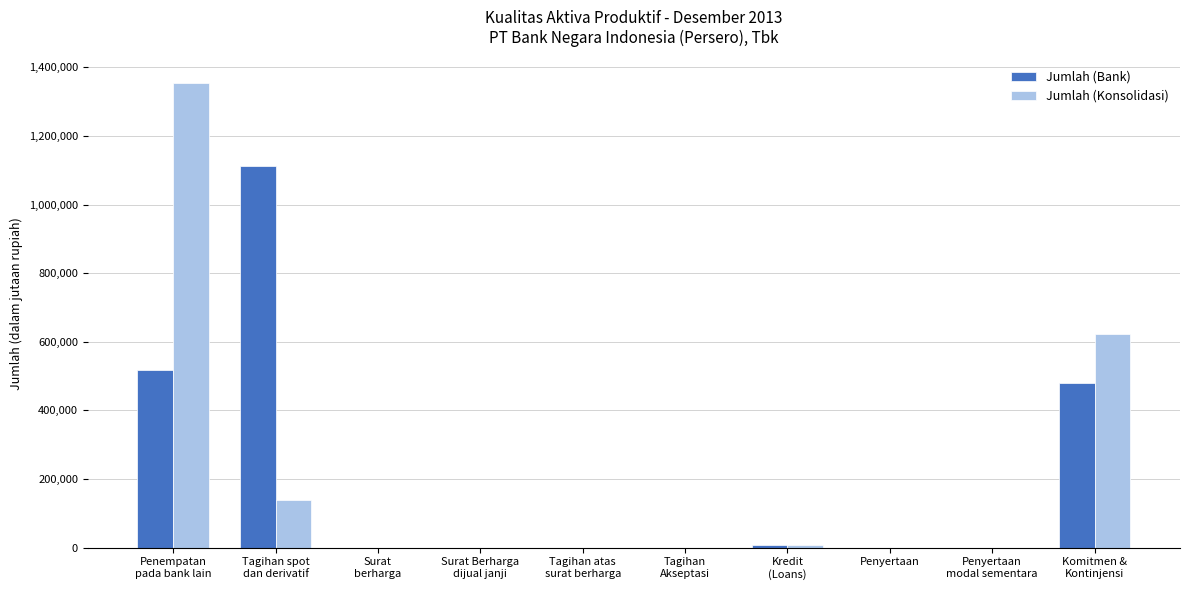

What is the sum of all Jumlah (Bank) values?

2120013